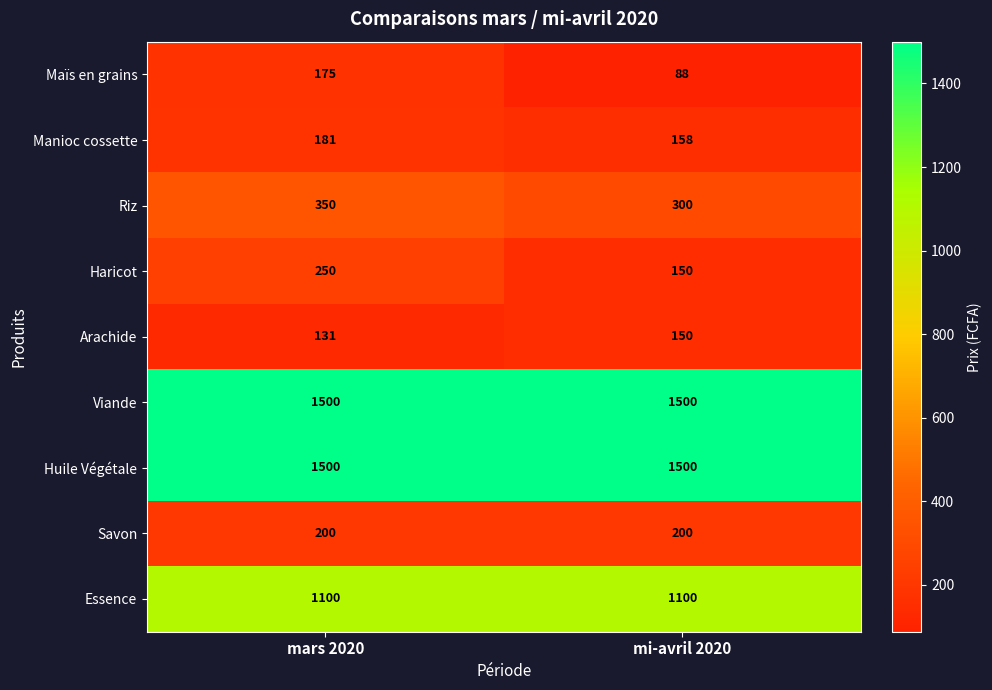

Reading left to right, extract all data points from this chart.

Maïs en grains: 175	88
Manioc cossette: 181	158
Riz: 350	300
Haricot: 250	150
Arachide: 131	150
Viande: 1500	1500
Huile Végétale: 1500	1500
Savon: 200	200
Essence: 1100	1100